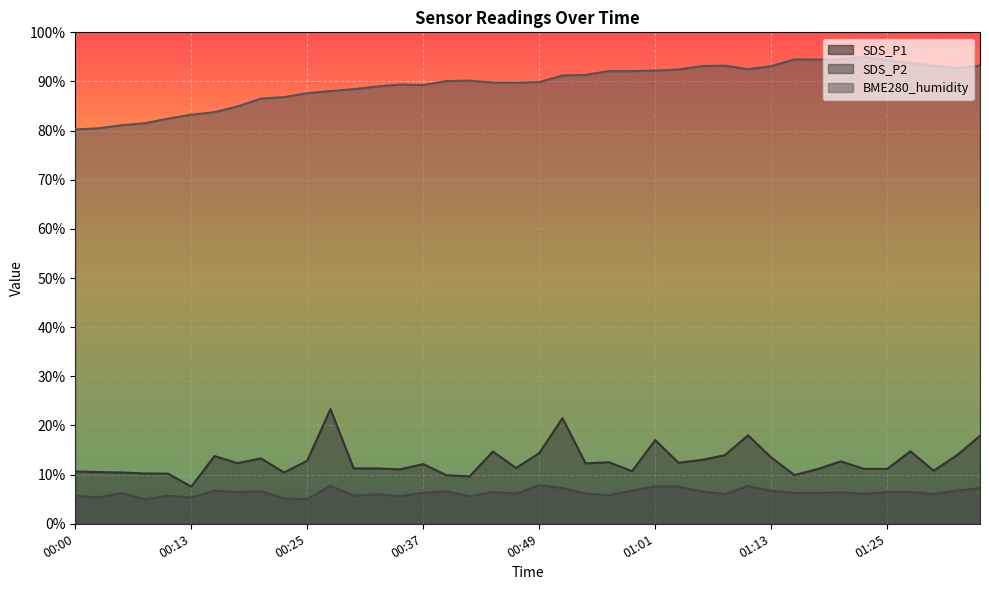

Which series has the largest total across all categories?

BME280_humidity